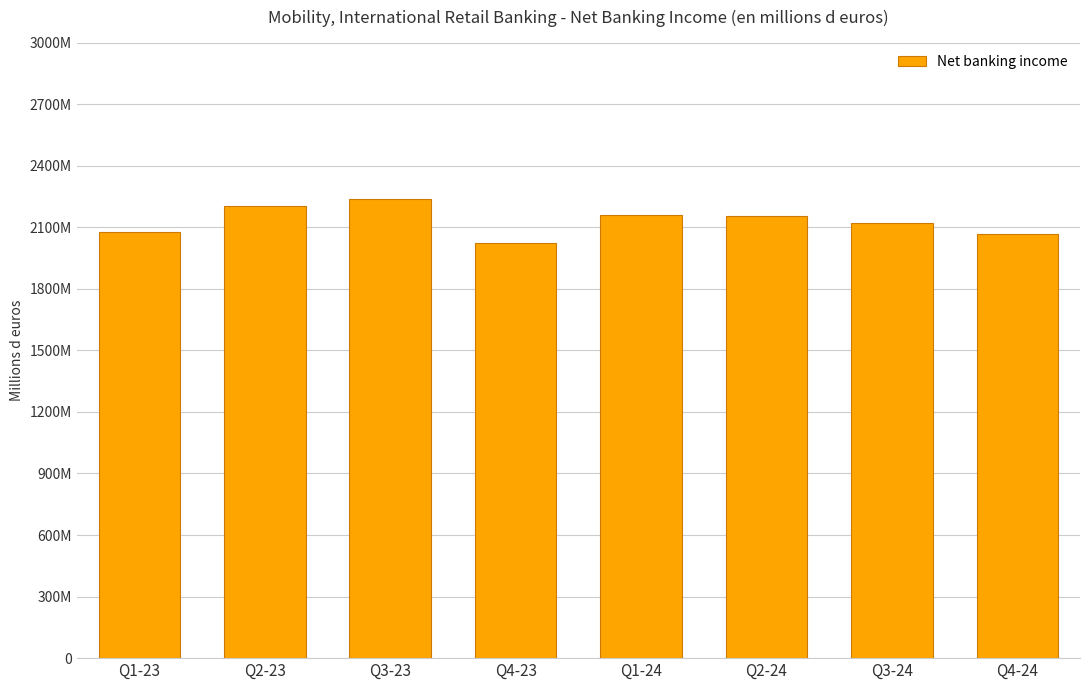

At which category does the chart reach its minimum across all series?

Q4-23